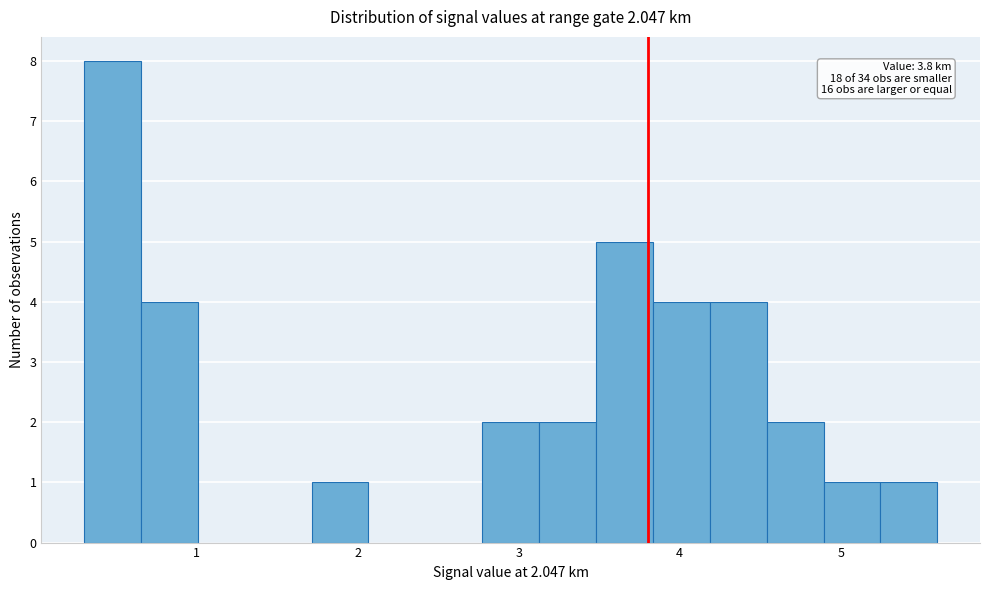

Around what value on the x-axis is the tallest bar? Give the approximate position of its centre, as read against the axis.

0.5